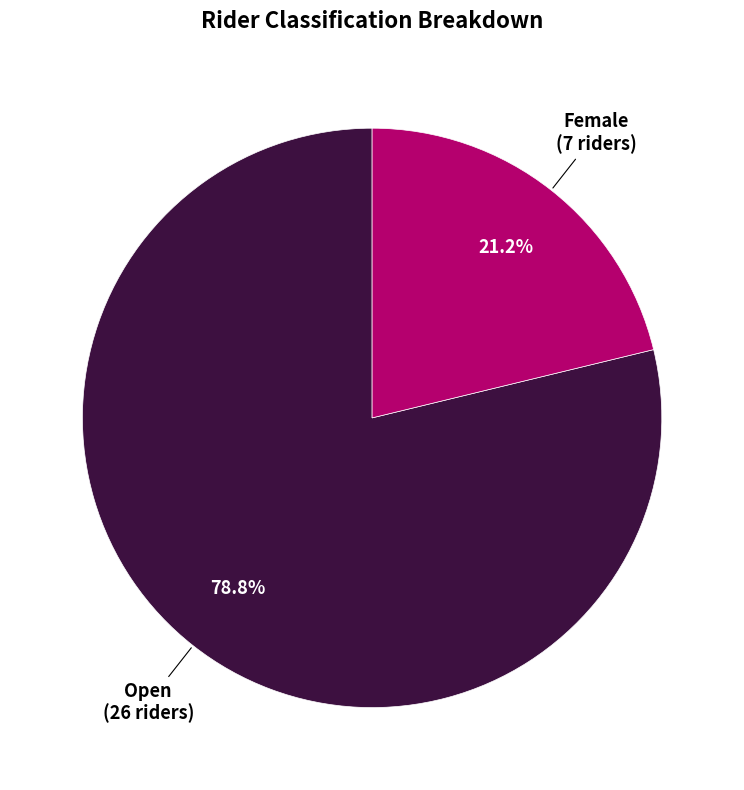

Is there a majority slice in this chart?

Yes